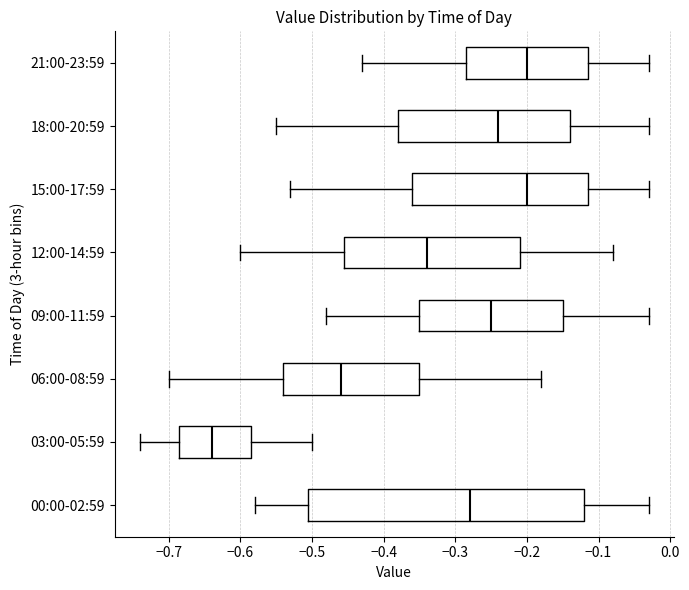

Where is the left edge of the box for 21:00-23:59 on the x-axis? The values are not printed on the chart, so give them approximately, as read against the axis.

-0.28